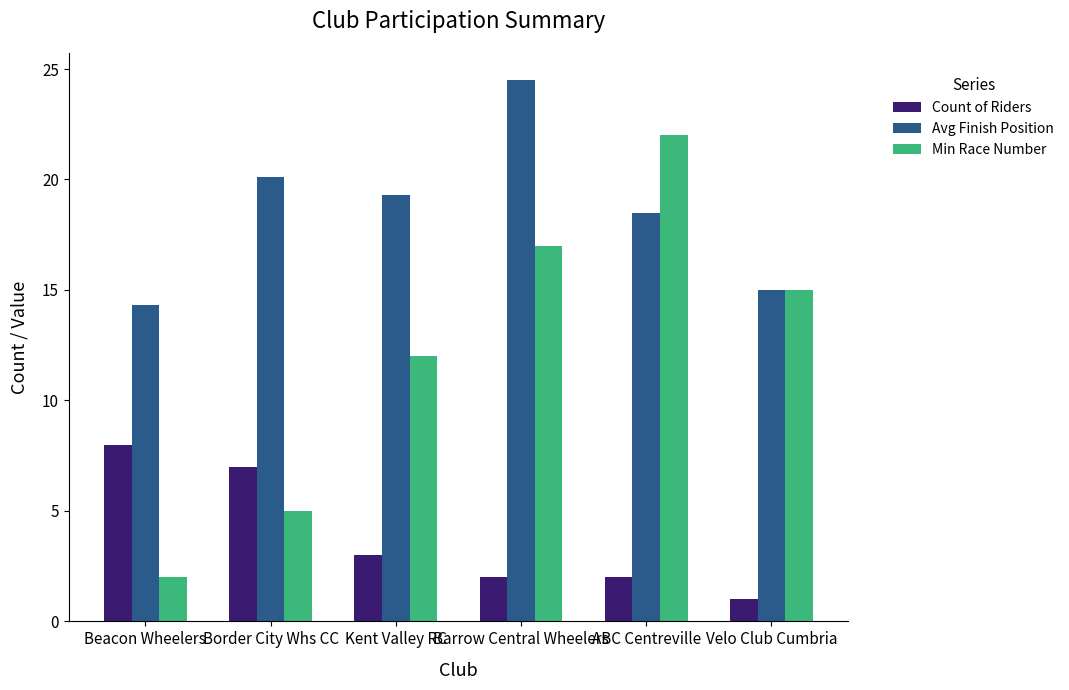

What is the label of the 4th bar from the left?

Barrow Central Wheelers